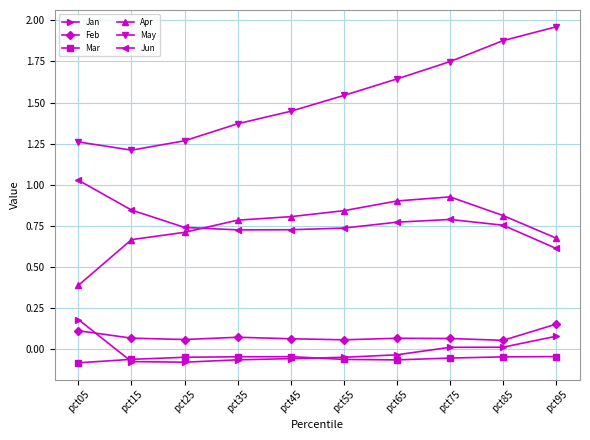

Which series changed the most between pct15 and pct55?

May